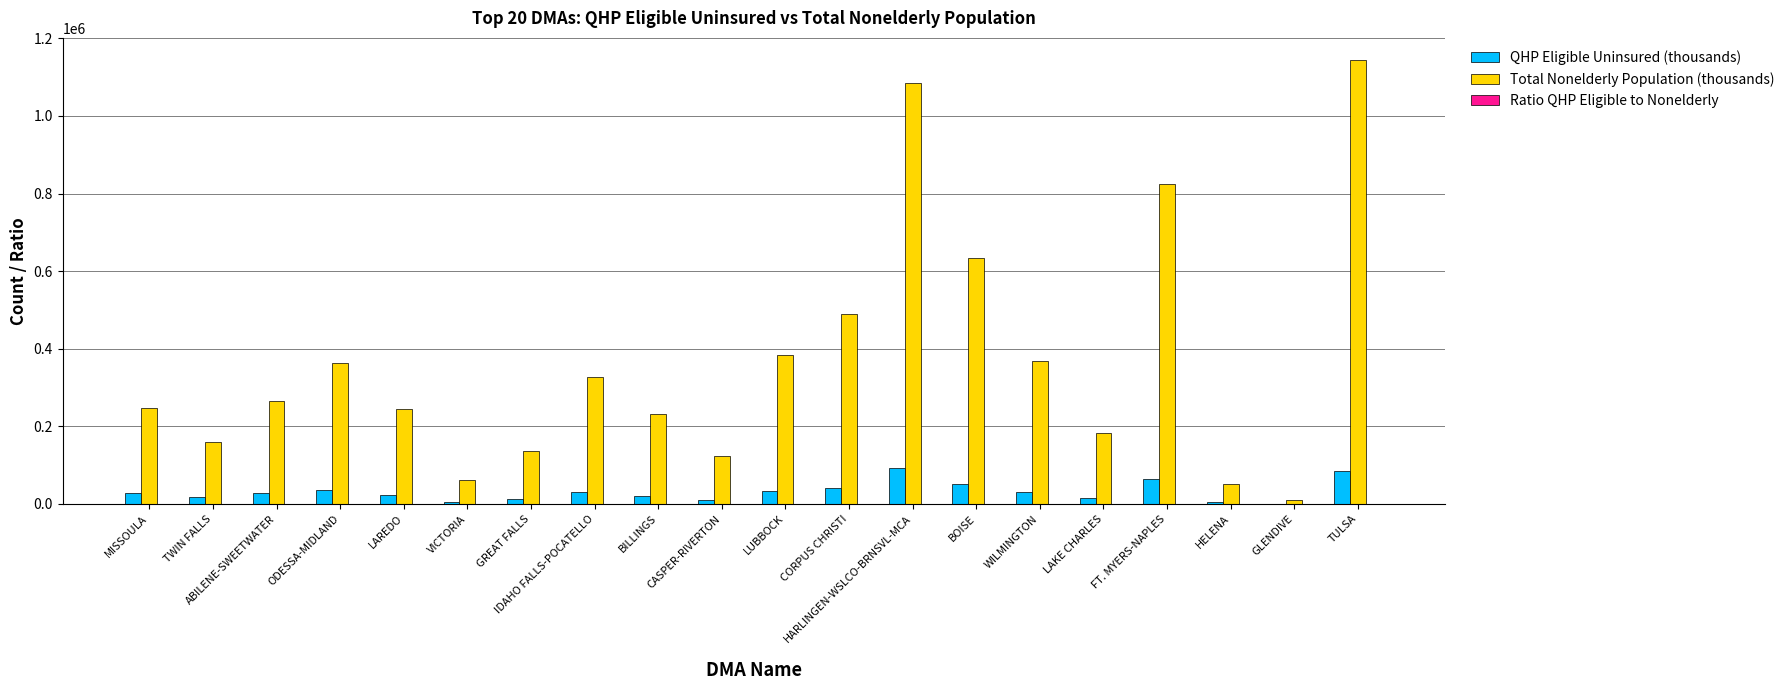

Which series has the largest total across all categories?

Total Nonelderly Population (thousands)